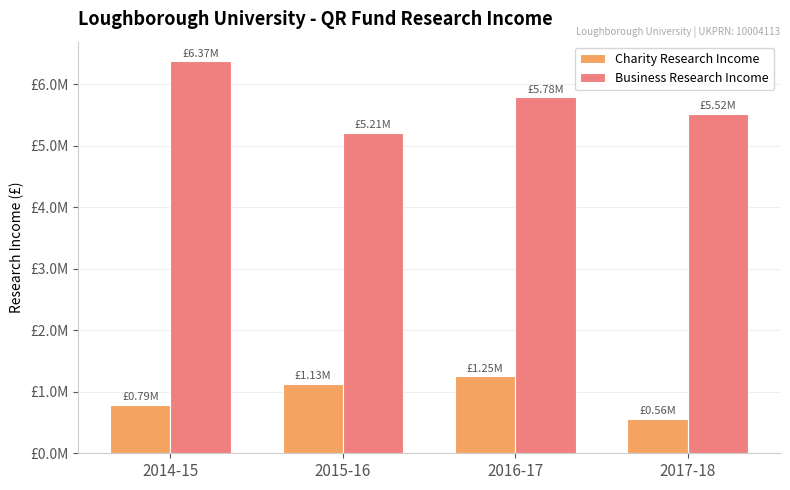

What is the label of the 3rd bar from the right?

2015-16